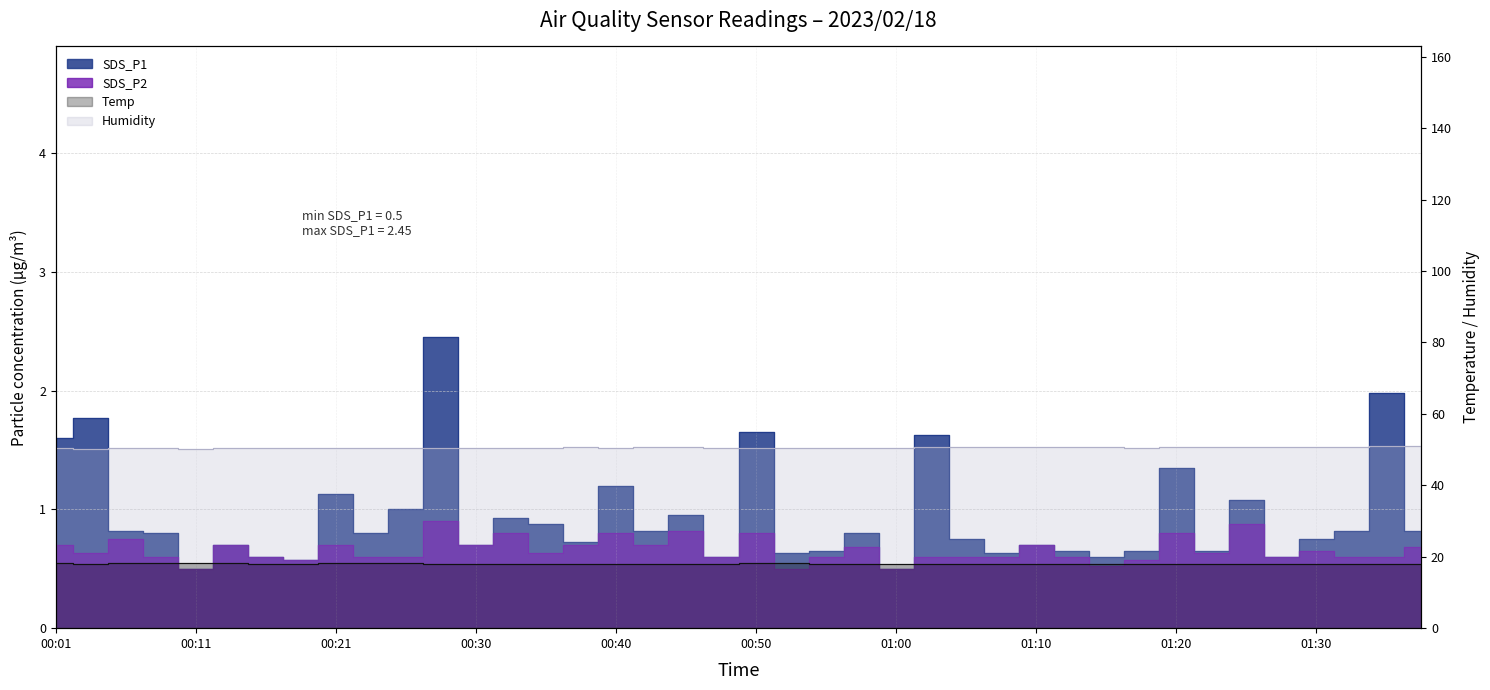

How many lines are shown in the chart?

4